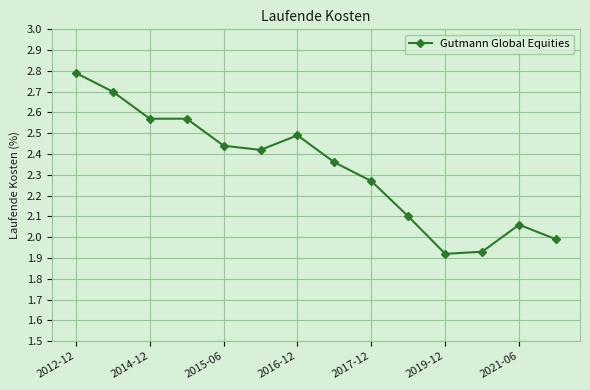

What is the difference between the maximum and minimum values?

0.9